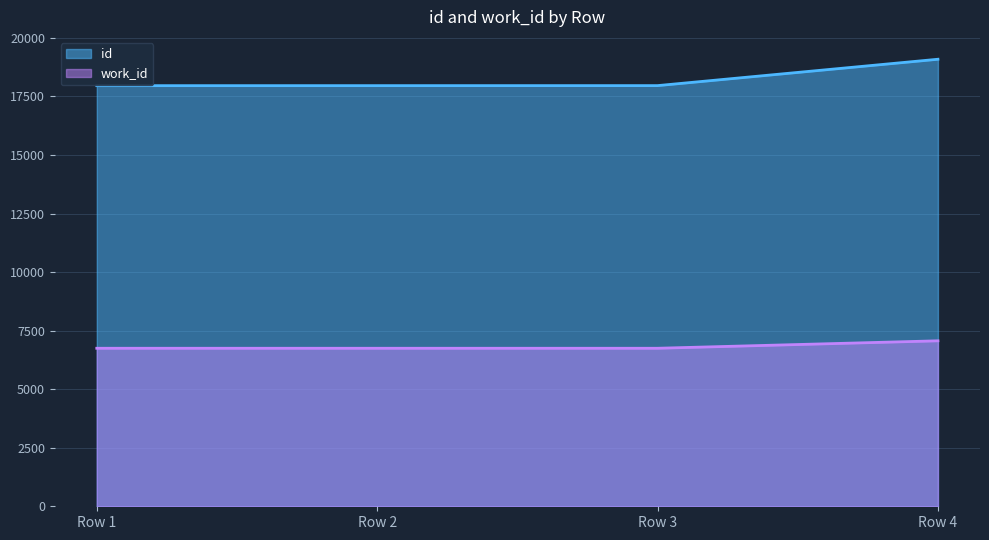

At how many categories does at least one series exceed 15926?

4